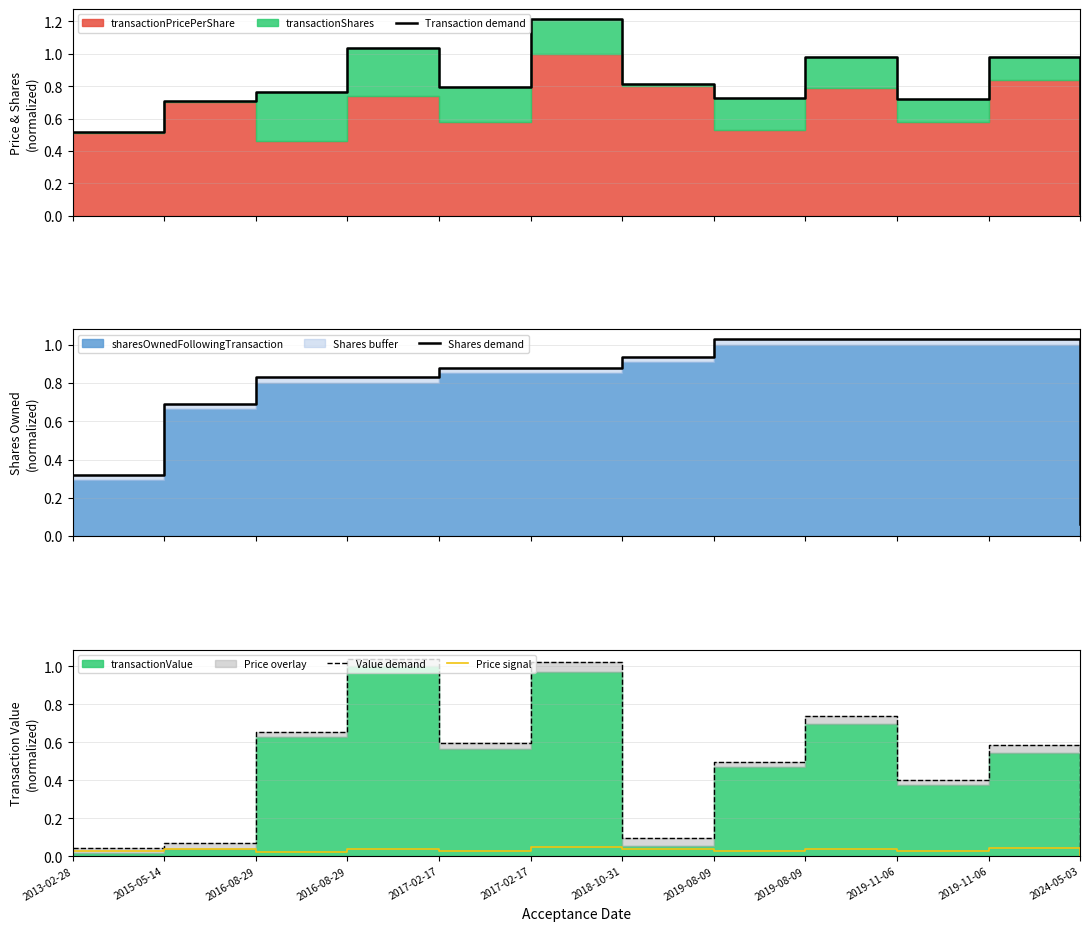

Reading left to right, list all the values displayed in this chart.

Transaction demand: 2013-02-28=0.5	2015-05-14=0.7	2016-08-29=0.8	2016-08-29=1.0	2017-02-17=0.8	2017-02-17=1.2	2018-10-31=0.8	2019-08-09=0.7	2019-08-09=1.0	2019-11-06=0.7	2019-11-06=1.0	2024-05-03=0.0
Shares demand: 2013-02-28=0.3	2015-05-14=0.7	2016-08-29=0.8	2016-08-29=0.8	2017-02-17=0.9	2017-02-17=0.9	2018-10-31=0.9	2019-08-09=1.0	2019-08-09=1.0	2019-11-06=1.0	2019-11-06=1.0	2024-05-03=0.1
Value demand: 2013-02-28=0.0	2015-05-14=0.1	2016-08-29=0.7	2016-08-29=1.0	2017-02-17=0.6	2017-02-17=1.0	2018-10-31=0.1	2019-08-09=0.5	2019-08-09=0.7	2019-11-06=0.4	2019-11-06=0.6	2024-05-03=0.0
Price signal: 2013-02-28=0.0	2015-05-14=0.0	2016-08-29=0.0	2016-08-29=0.0	2017-02-17=0.0	2017-02-17=0.1	2018-10-31=0.0	2019-08-09=0.0	2019-08-09=0.0	2019-11-06=0.0	2019-11-06=0.0	2024-05-03=0.0